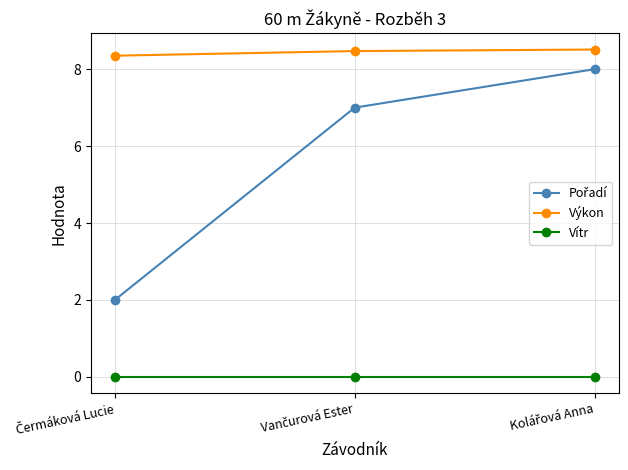

What is the value of the Výkon point at the 3rd from the left?

8.5